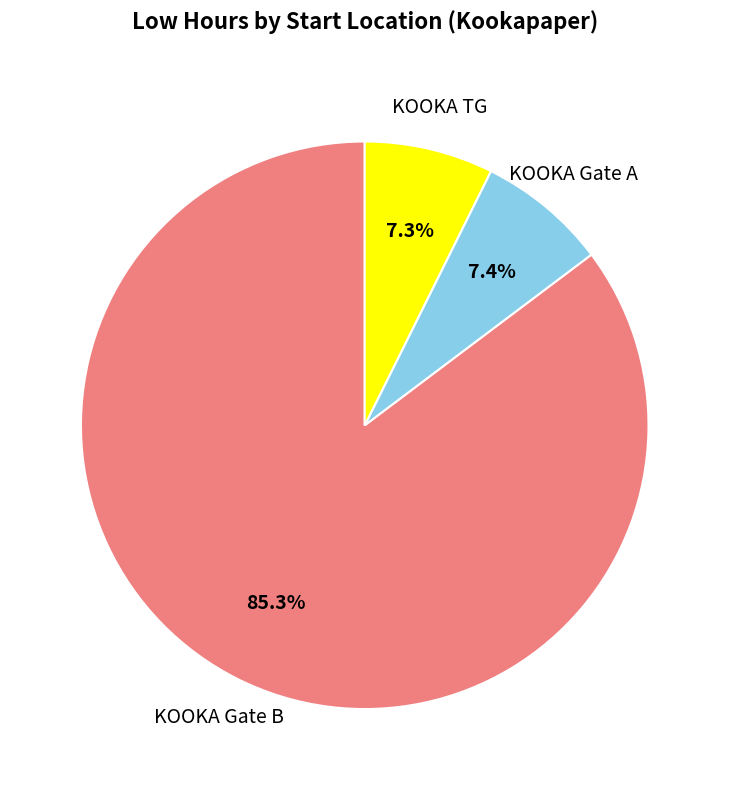

Is there any slice that represents more than half of the pie?

Yes